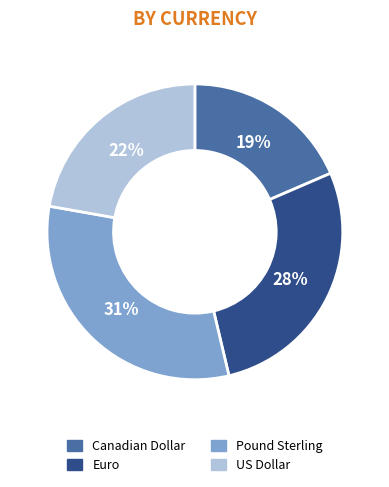

Does Pound Sterling account for over 50% of the chart?

No